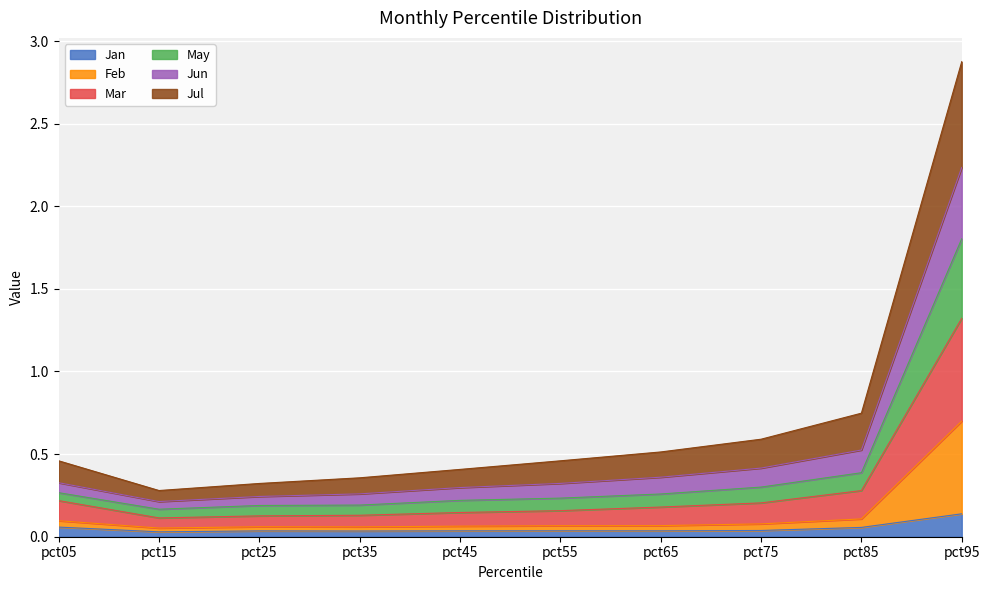

Between pct05 and pct55, which is larger?

pct05